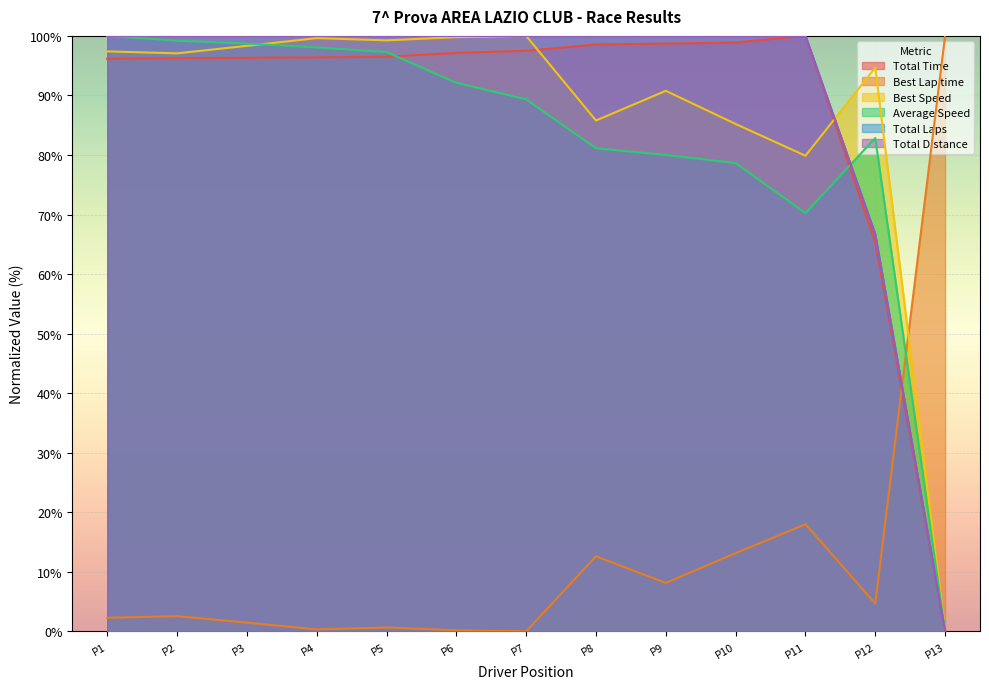

What are all the series names shown in the legend?

Total Time, Best Lap time, Best Speed, Average Speed, Total Laps, Total Distance